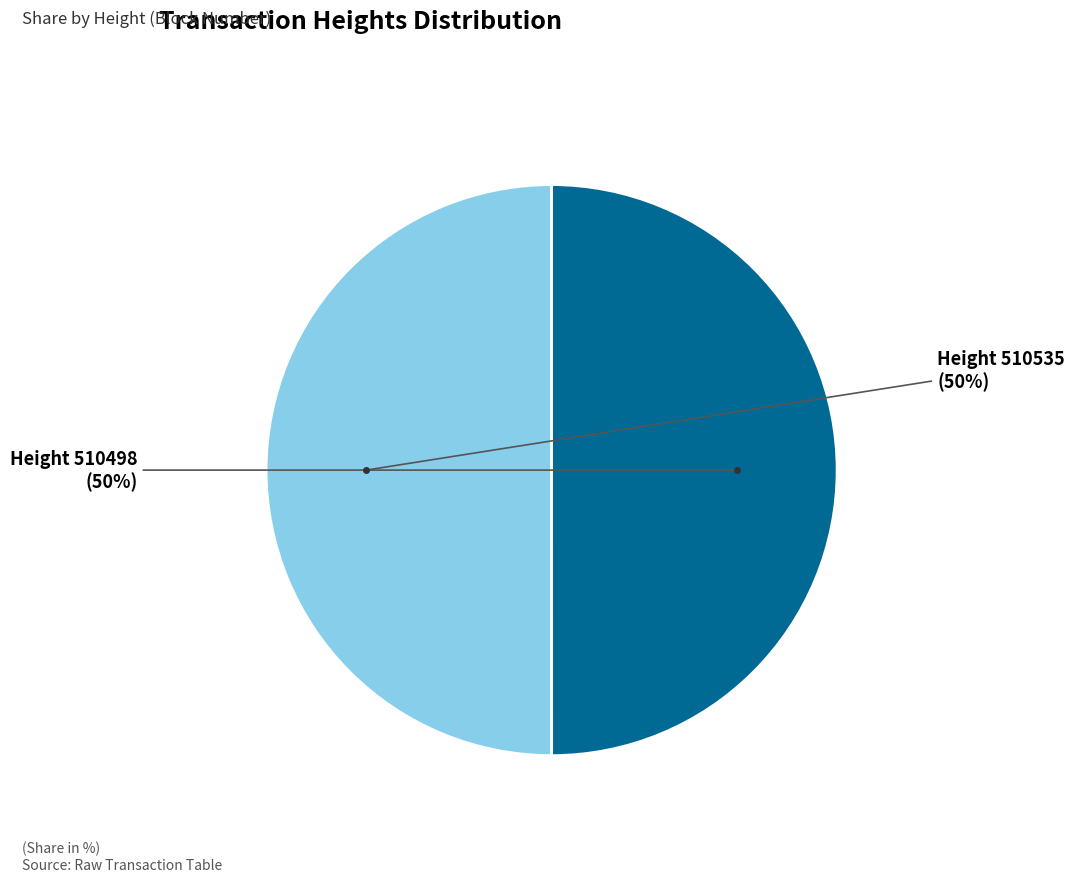

To the nearest percent, what is the average slice percentage?

50%